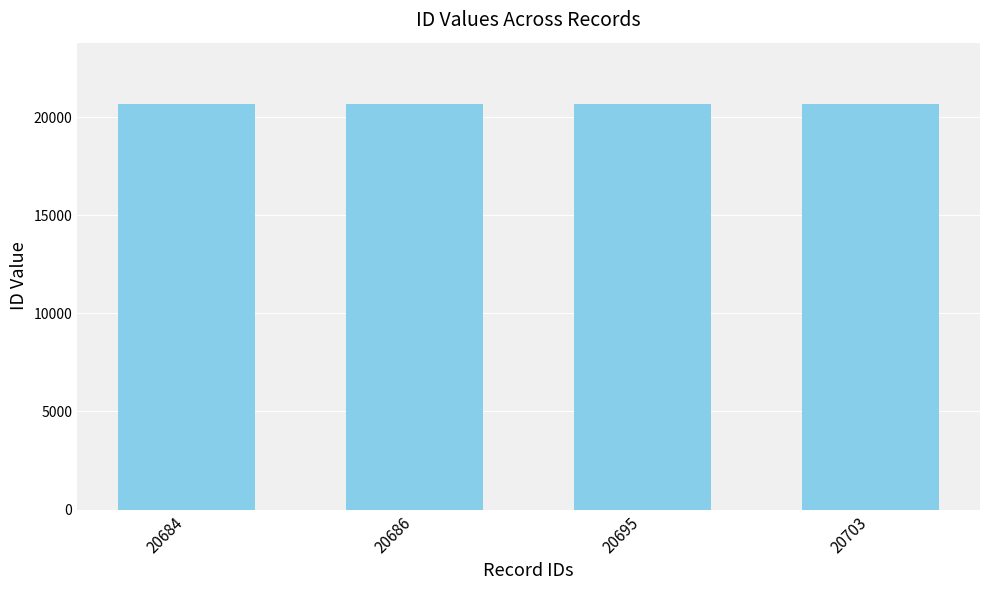

The value at 20695 is 20695. True or false?

True